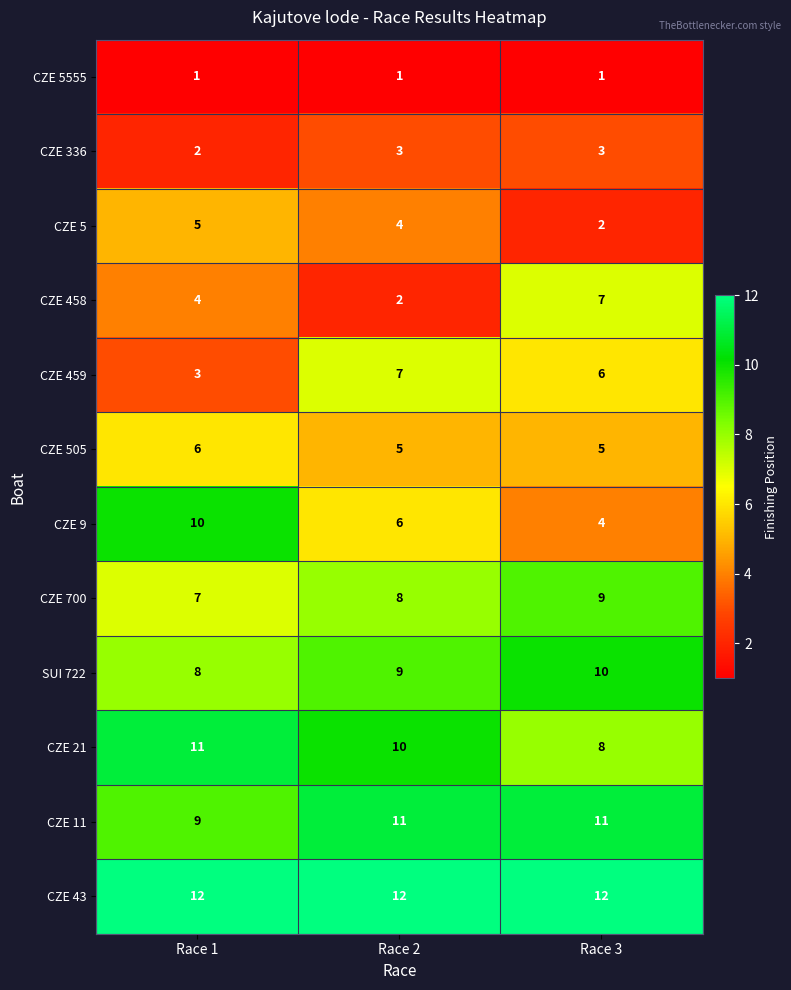

At how many categories does at least one series exceed 3?

3